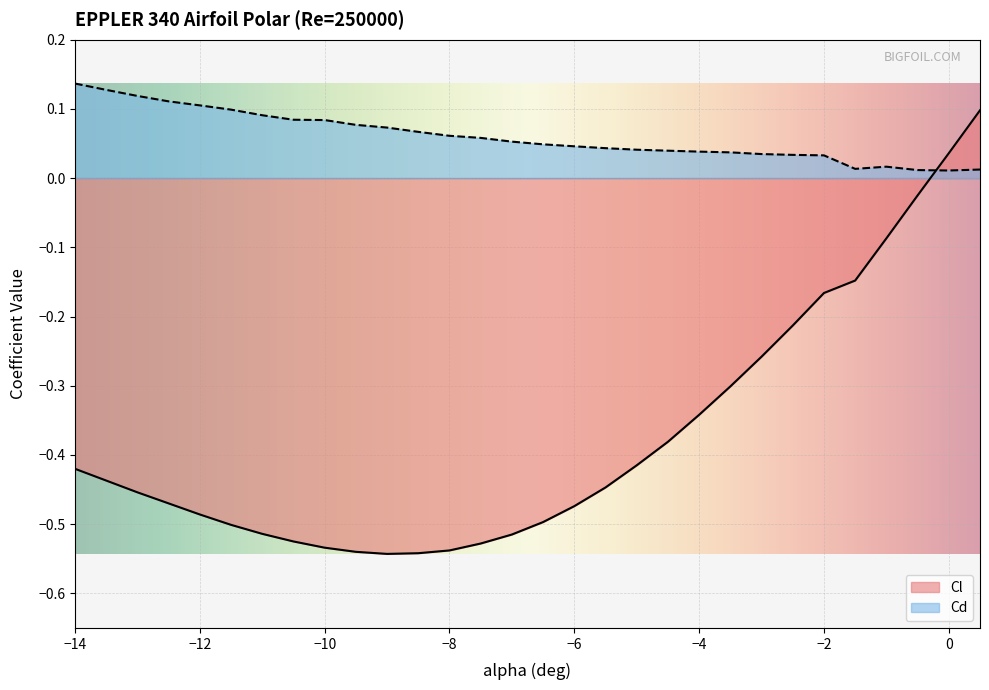

The Cd series shows 0.0 at -7.5. True or false?

False